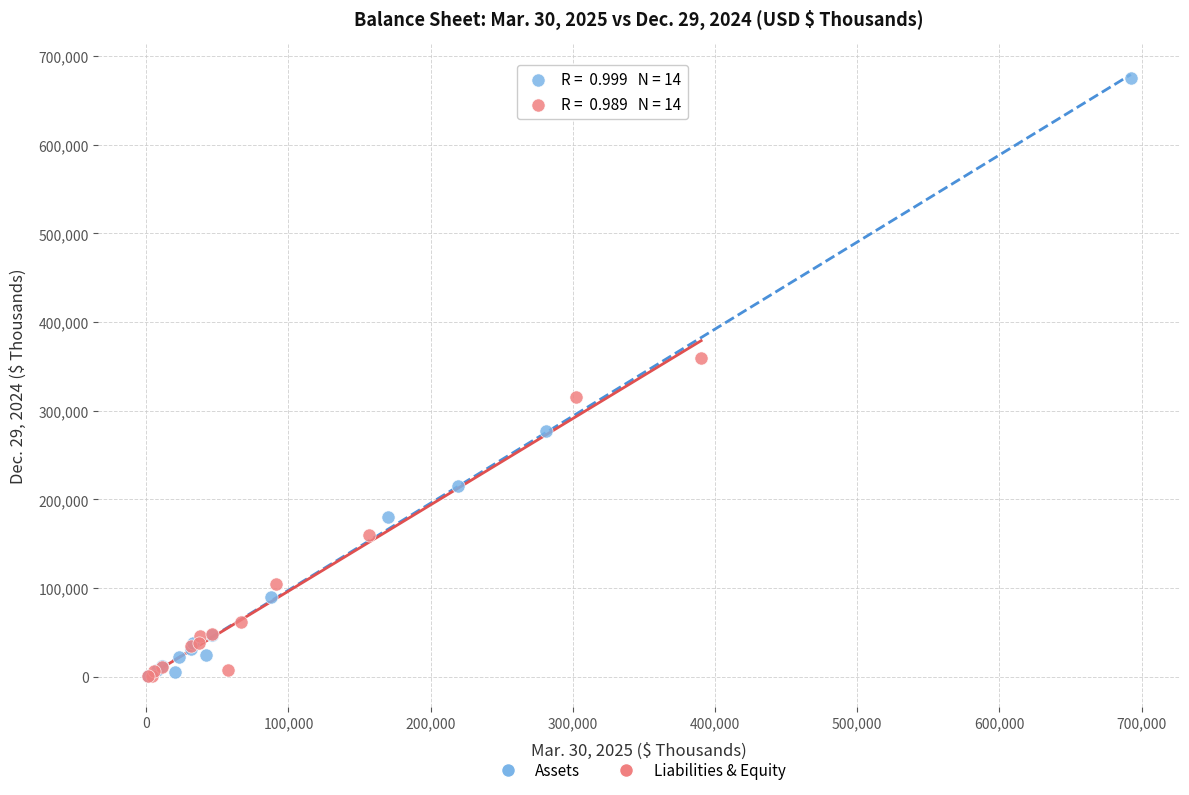

Which series reaches the maximum Y coordinate?

Assets